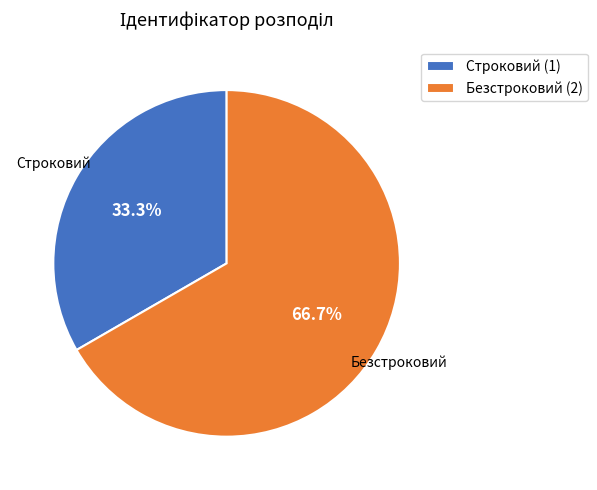

Approximately how many times larger is the value at Строковий compared to Безстроковий?

0.5